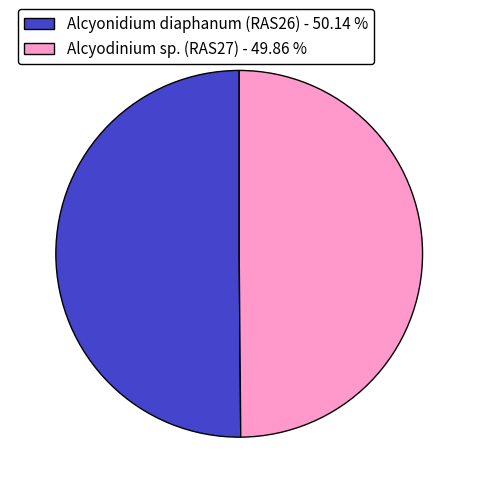

Approximately how many times larger is the value at Alcyodinium sp. (RAS27) - 49.86 % compared to Alcyonidium diaphanum (RAS26) - 50.14 %?

1.0